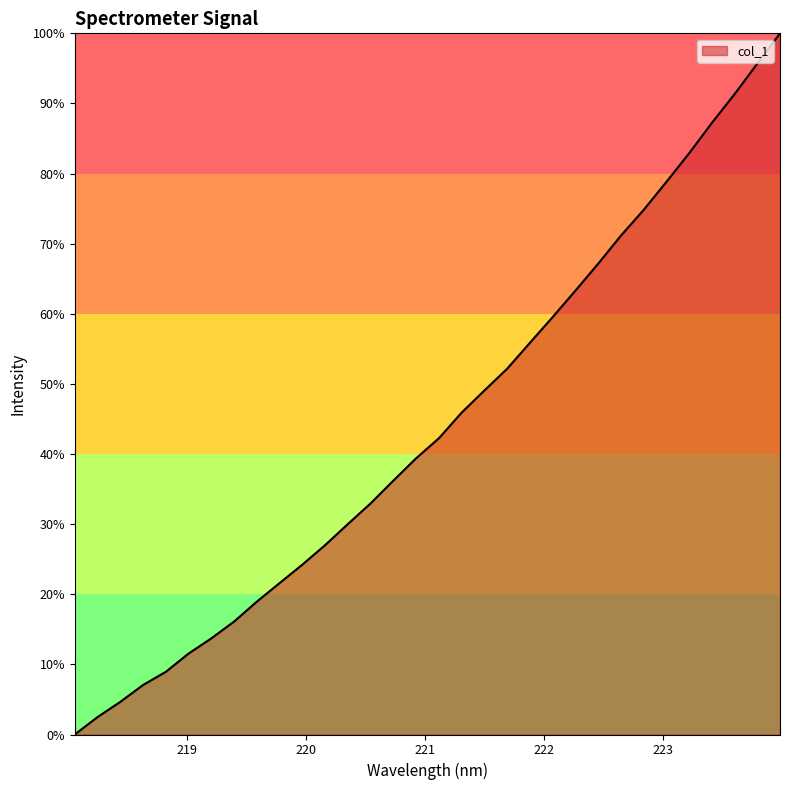

Reading left to right, list all the values displayed in this chart.

218.0596=0.0	218.2508=2.5	218.442=4.7	218.6332=7.1	218.8244=8.9	219.0156=11.6	219.2067=13.7	219.3979=16.1	219.589=19.0	219.7801=21.6	219.9712=24.2	220.1623=27.0	220.3533=30.0	220.5444=33.0	220.7354=36.2	220.9264=39.4	221.1174=42.3	221.3083=45.9	221.4993=49.1	221.6902=52.2	221.8812=55.9	222.0721=59.5	222.263=63.3	222.4538=67.1	222.6447=71.1	222.8355=74.8	223.0264=78.8	223.2172=82.9	223.408=87.2	223.5987=91.3	223.7895=95.7	223.9802=100.0